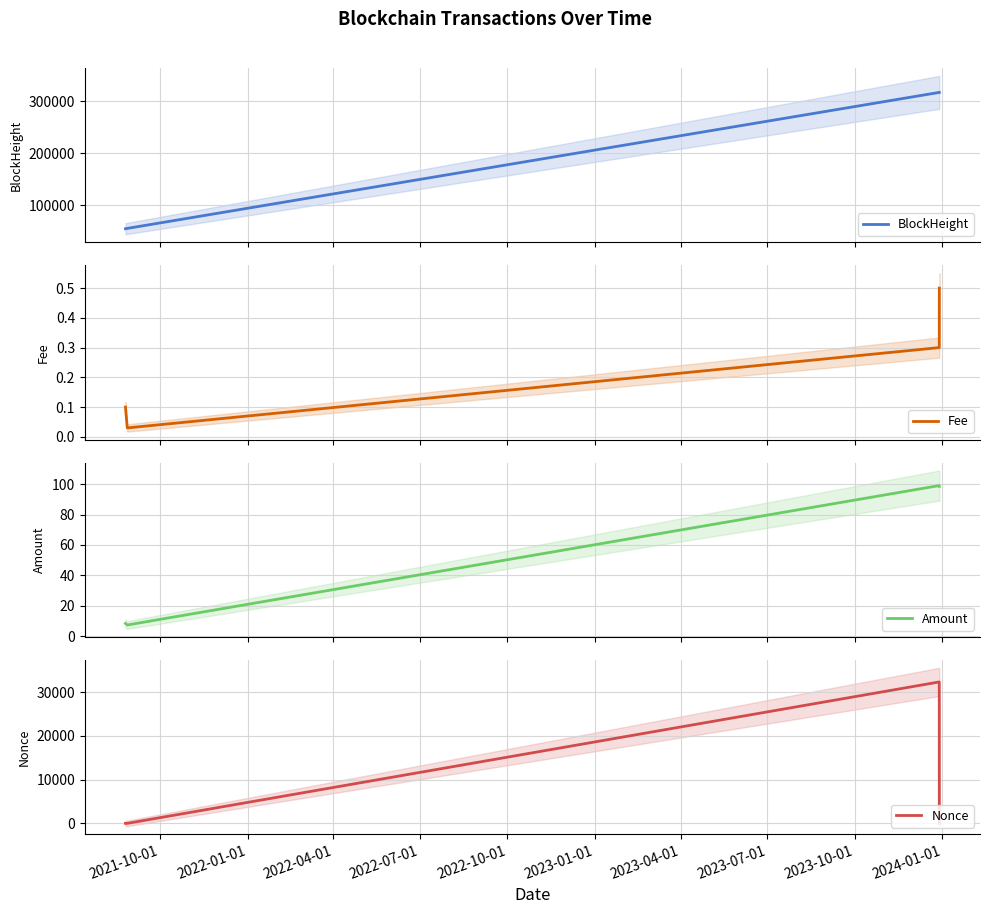

Is this an area chart (filled region under the line)?

No